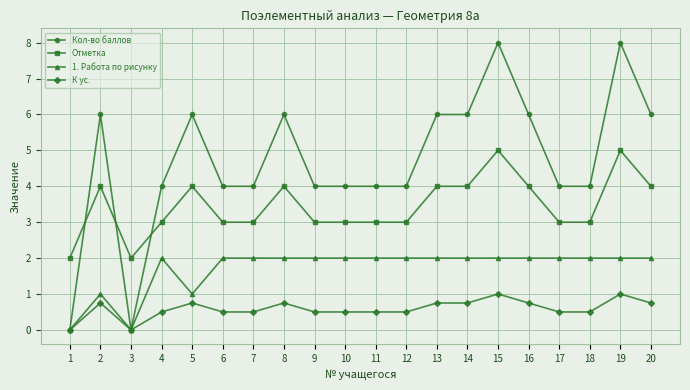

At how many categories does at least one series exceed 7?

2